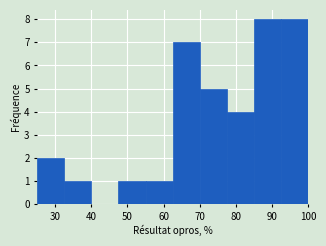

How tall is the bar that spans 85.0 to 92.5 on the x-axis? Neither the bar edges nor the heights are printed on the chart, so give them approximately, as read against the axes.

8